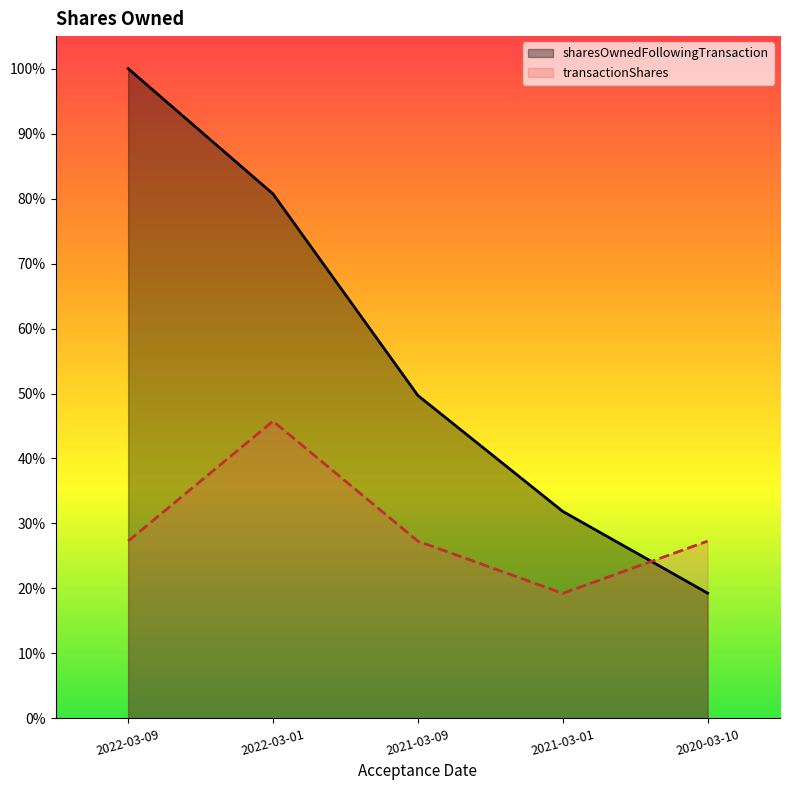

How many interior local valleys does the transactionShares series have?

1